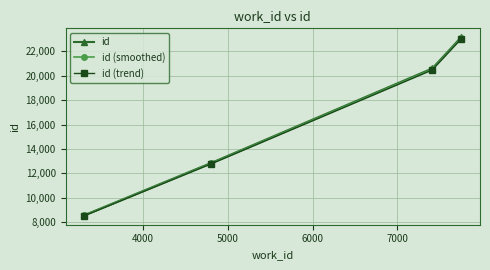

Which series has the widest spread of values?

id